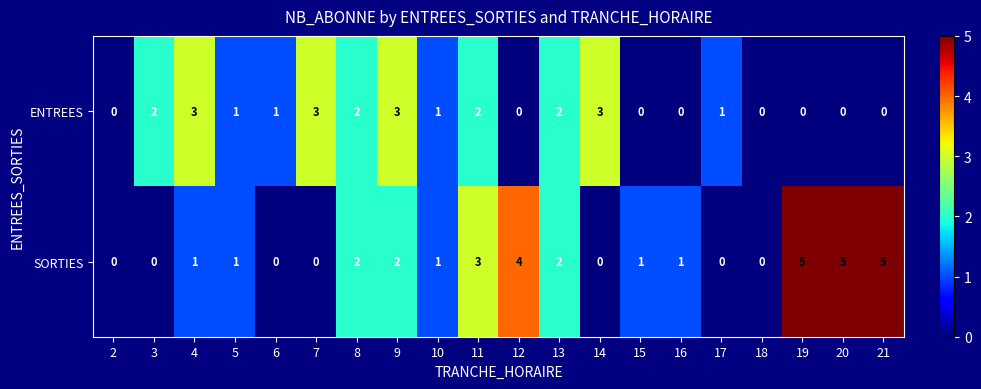

At which label does ENTREES first exceed 1?

3